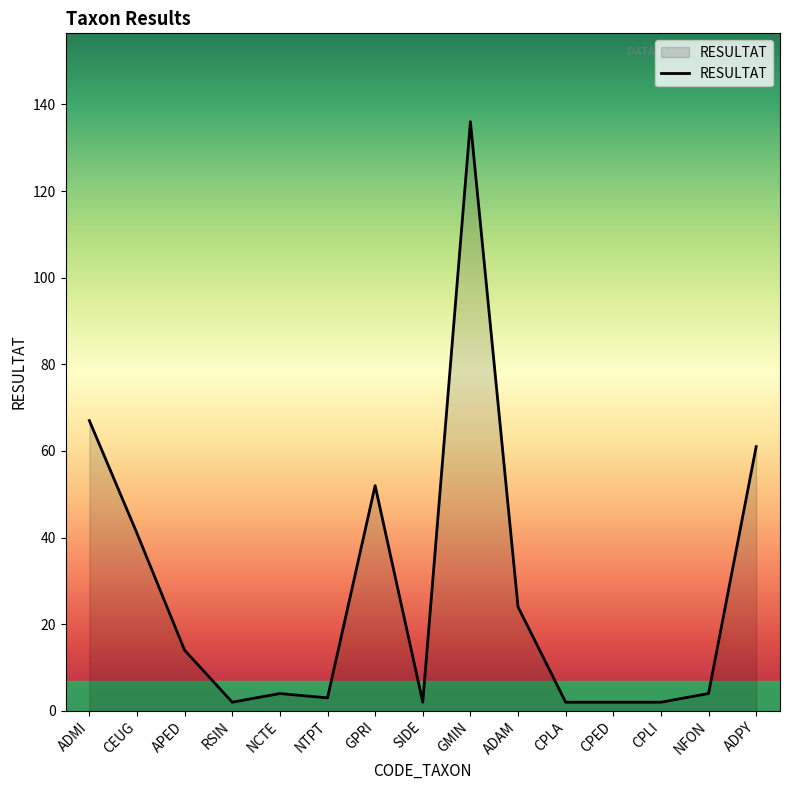

Is it true that the value at RSIN is 2?

True